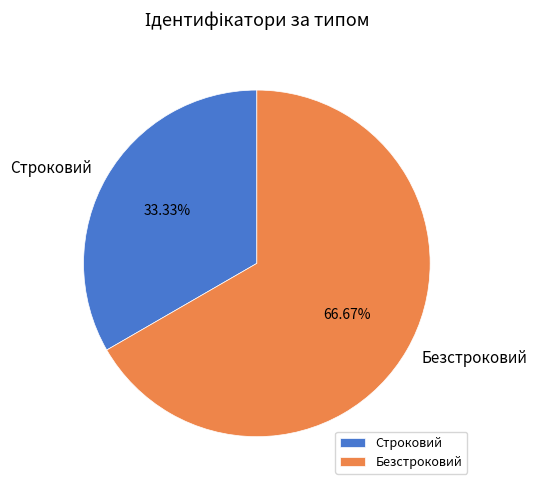

Between Безстроковий and Строковий, which is larger?

Безстроковий